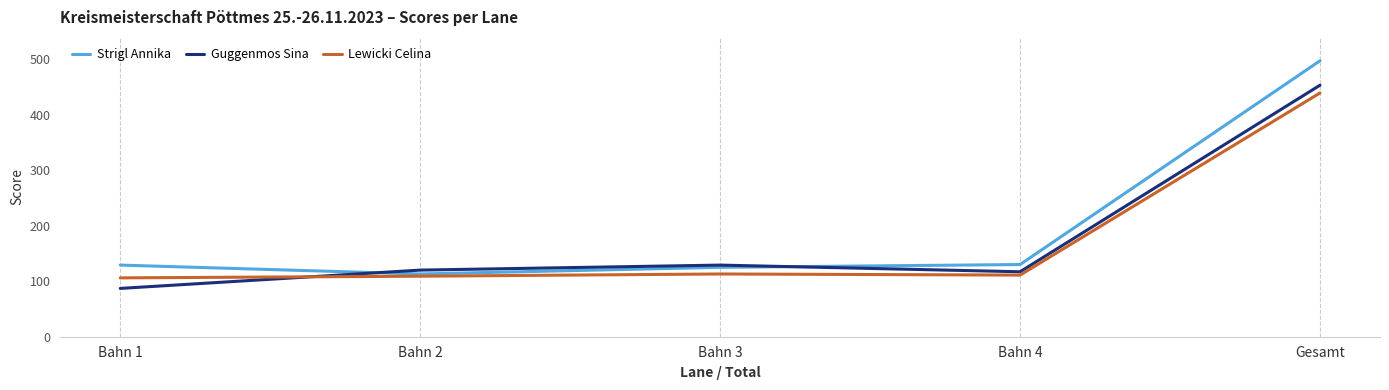

The Lewicki Celina series shows 785 at Gesamt. True or false?

False